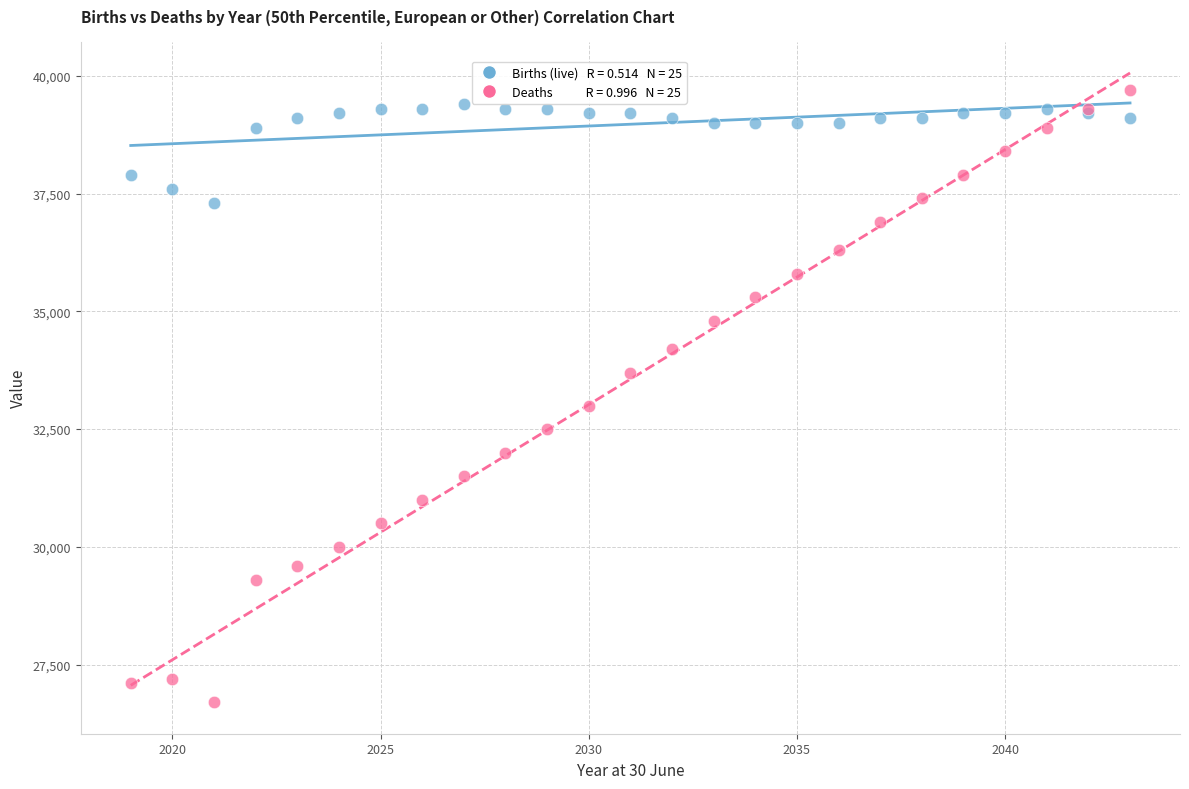

Across all series, what Y value is closest to 33200?

33000